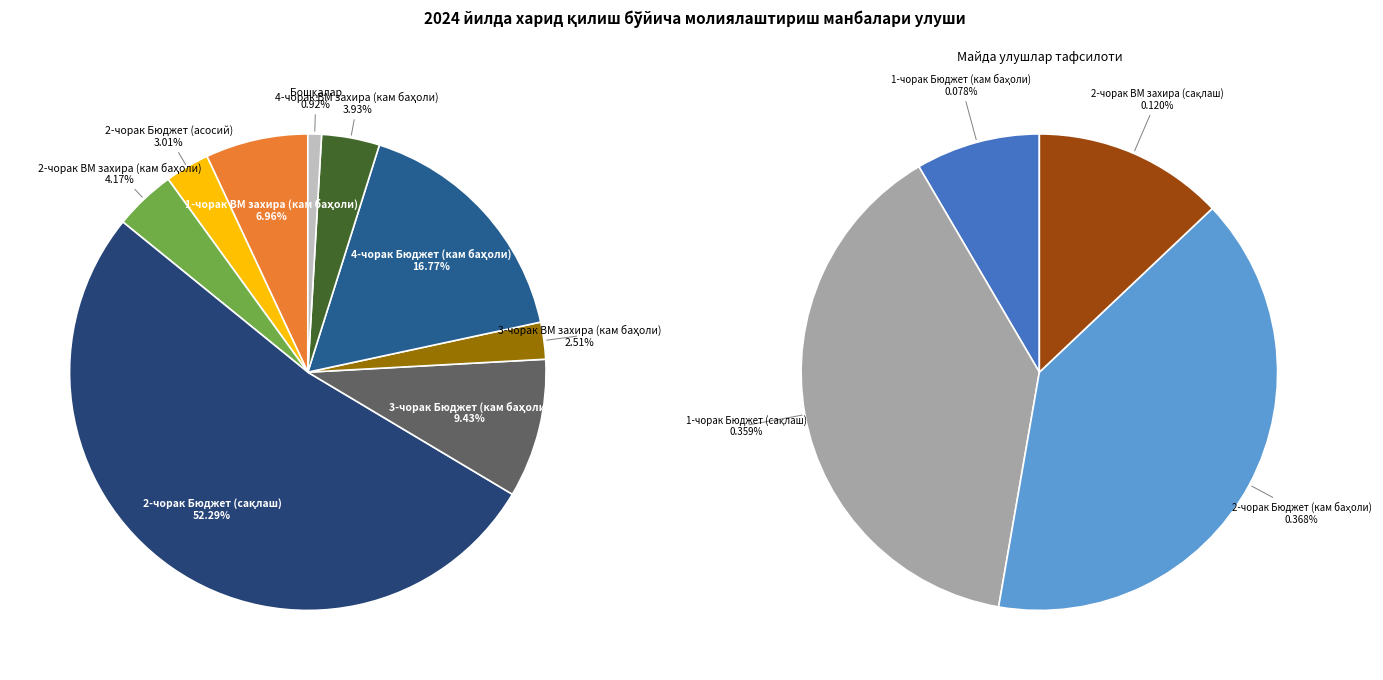

The 4-чорак ВМ захира (кам баҳоли) slice represents 4% of the pie. True or false?

True